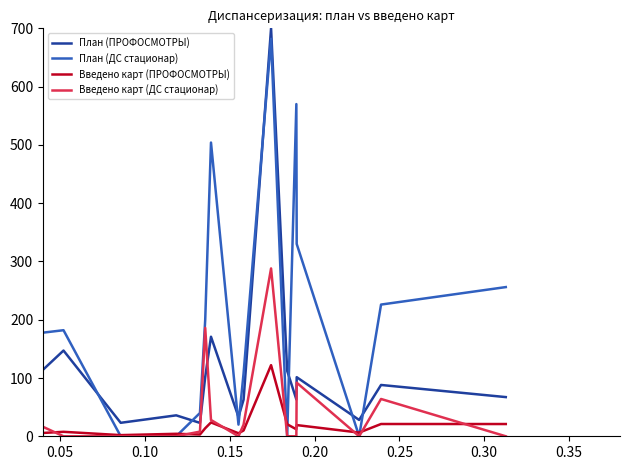

What is the difference between the maximum and minimum values in the План (ДС стационар) series?

682.0